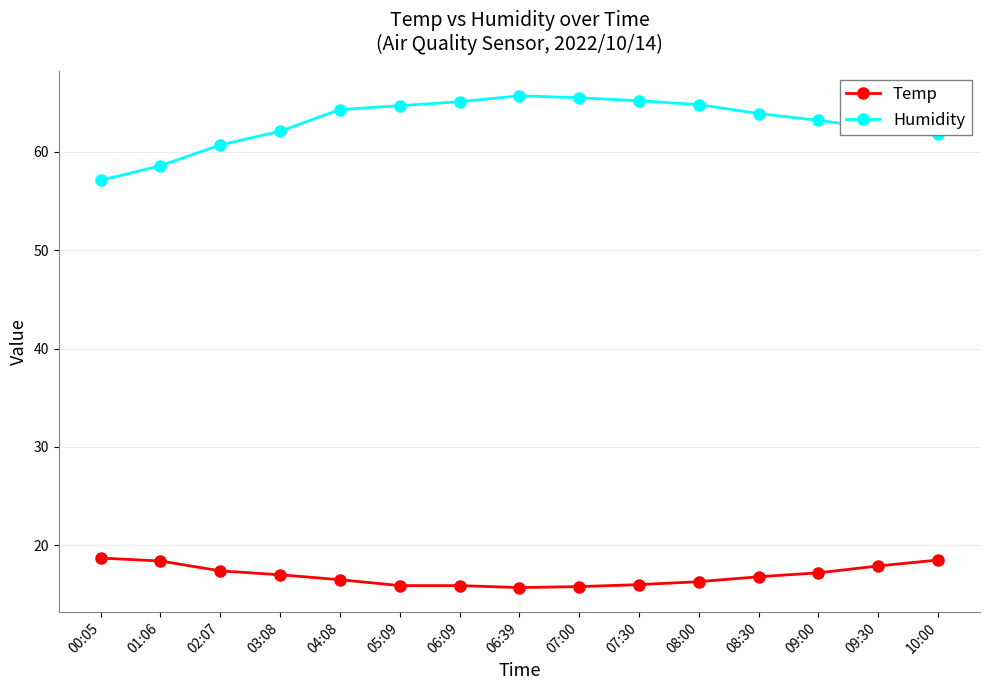

True or false: Temp and Humidity cross at least once.

False